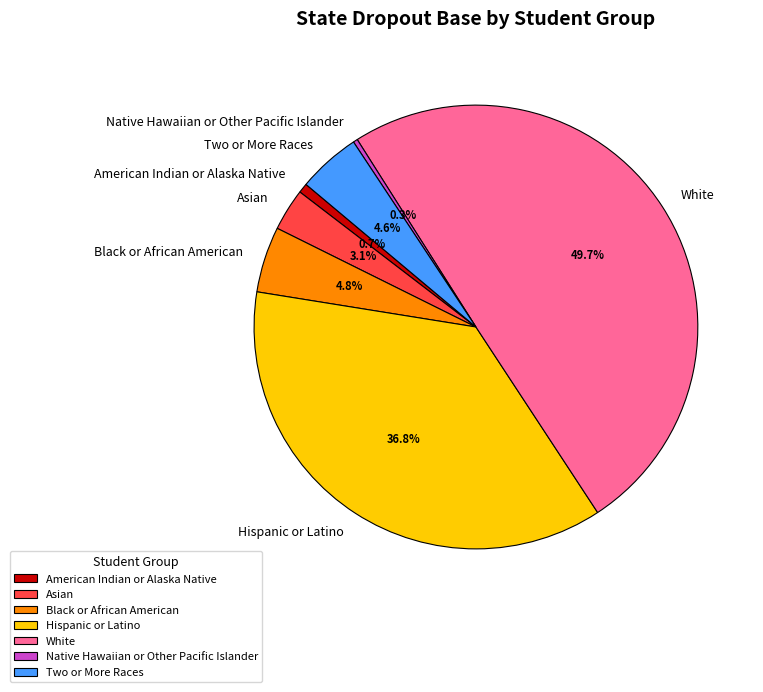

Do Black or African American and Native Hawaiian or Other Pacific Islander together represent more than half of the pie?

No